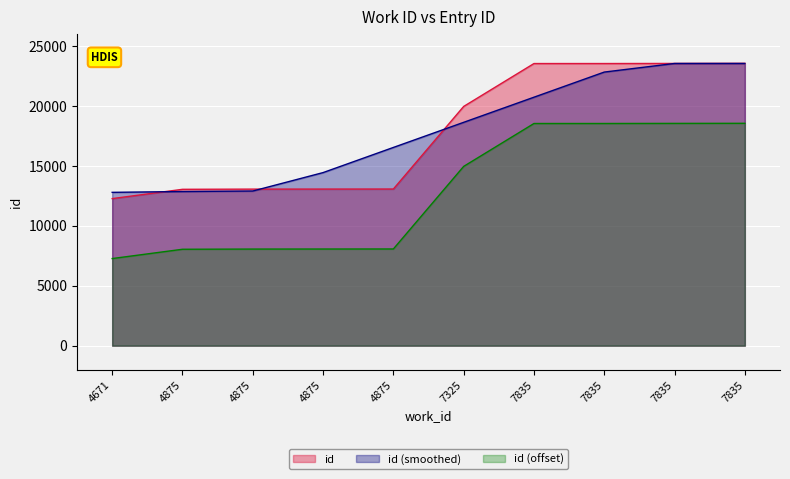

The chart shows a value of 23541 at 7835. True or false?

True